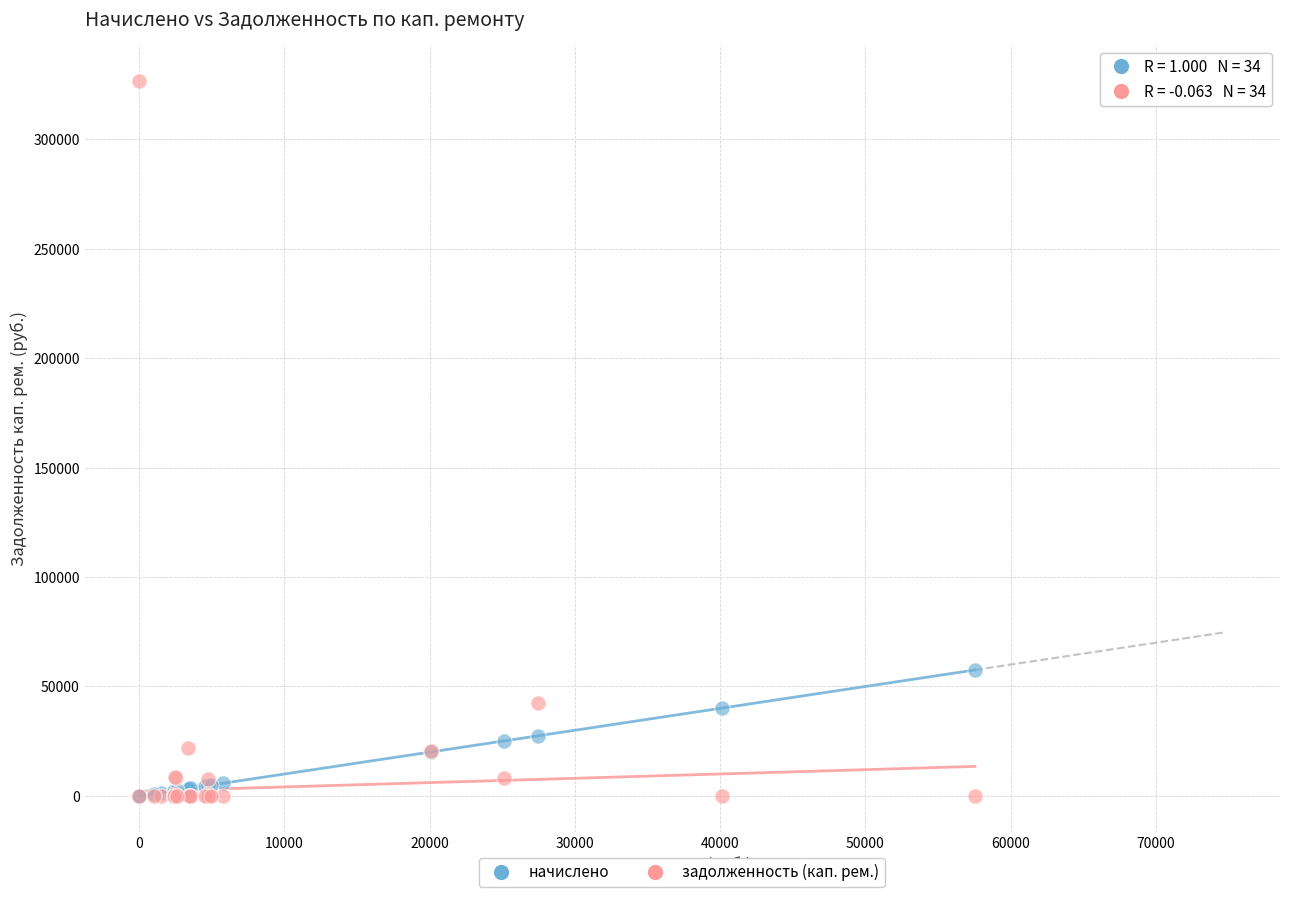

Across all series, what Y value is closest to 163380?

57546.0